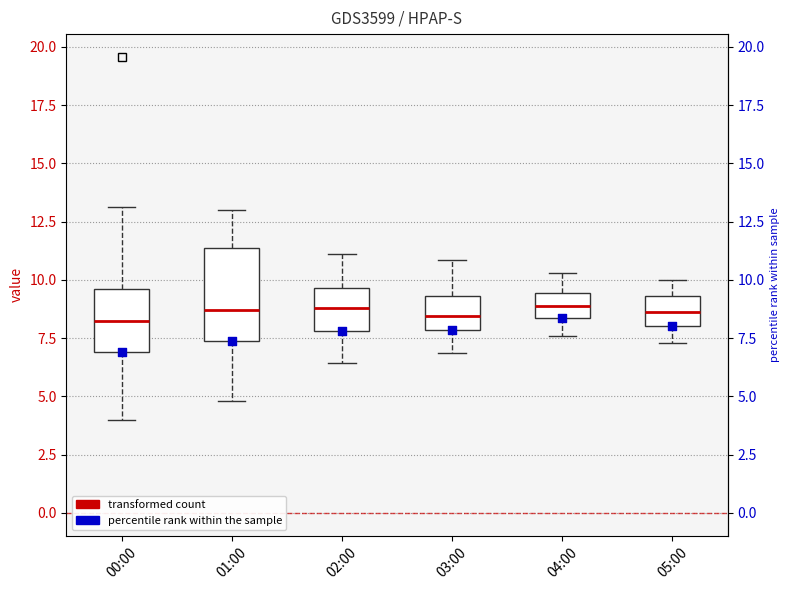

Reading left to right, transcribe this box plot: for each box, give where its median line is, the range the box spans, and where its two whiskers end, as read against the y-axis. The values are not printed on the chart, so give them approximately, as read against the axis.

00:00: median 8.0, box 7.0 to 9.5, whiskers 4.0 to 13.0
01:00: median 8.5, box 7.5 to 11.5, whiskers 5.0 to 13.0
02:00: median 9.0, box 8.0 to 9.5, whiskers 6.5 to 11.0
03:00: median 8.5, box 8.0 to 9.5, whiskers 7.0 to 11.0
04:00: median 9.0, box 8.5 to 9.5, whiskers 7.5 to 10.5
05:00: median 8.5, box 8.0 to 9.5, whiskers 7.5 to 10.0